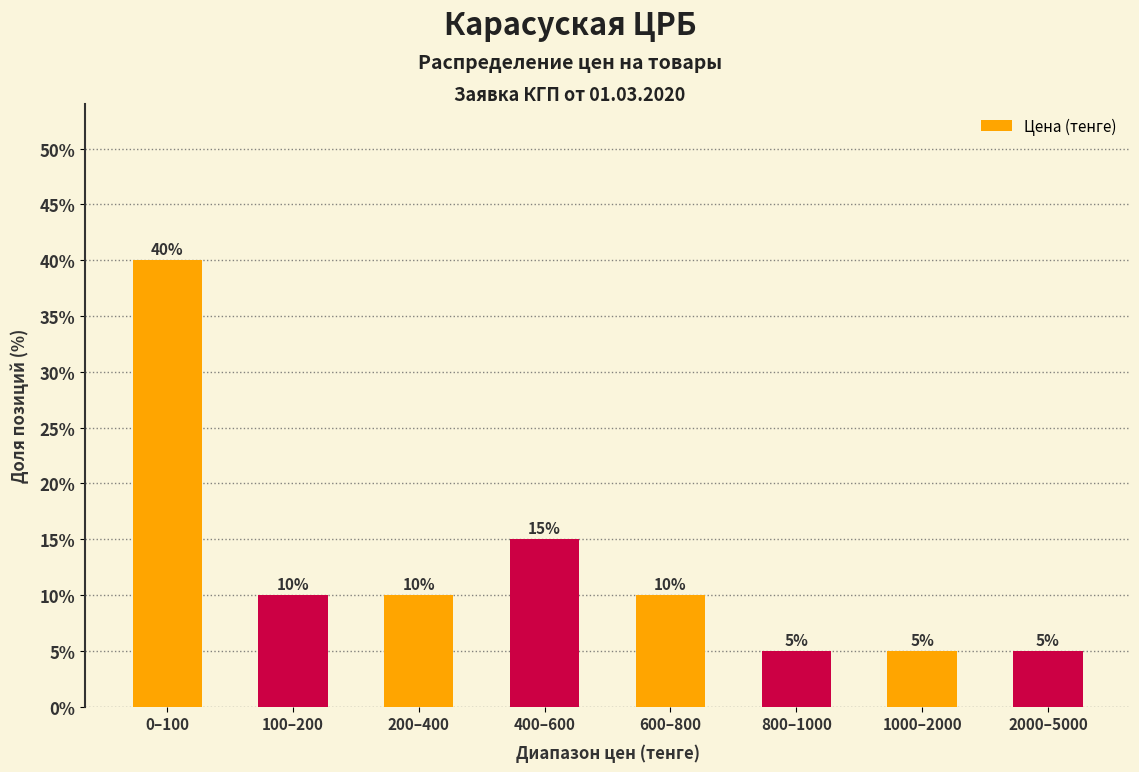

Reading left to right, extract all data points from this chart.

0–100=40	100–200=10	200–400=10	400–600=15	600–800=10	800–1000=5	1000–2000=5	2000–5000=5